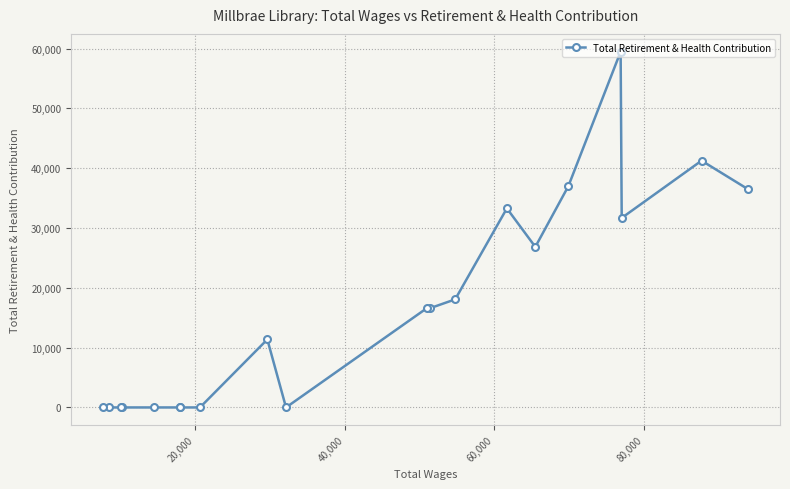

What is the difference between the maximum and minimum values?

59490